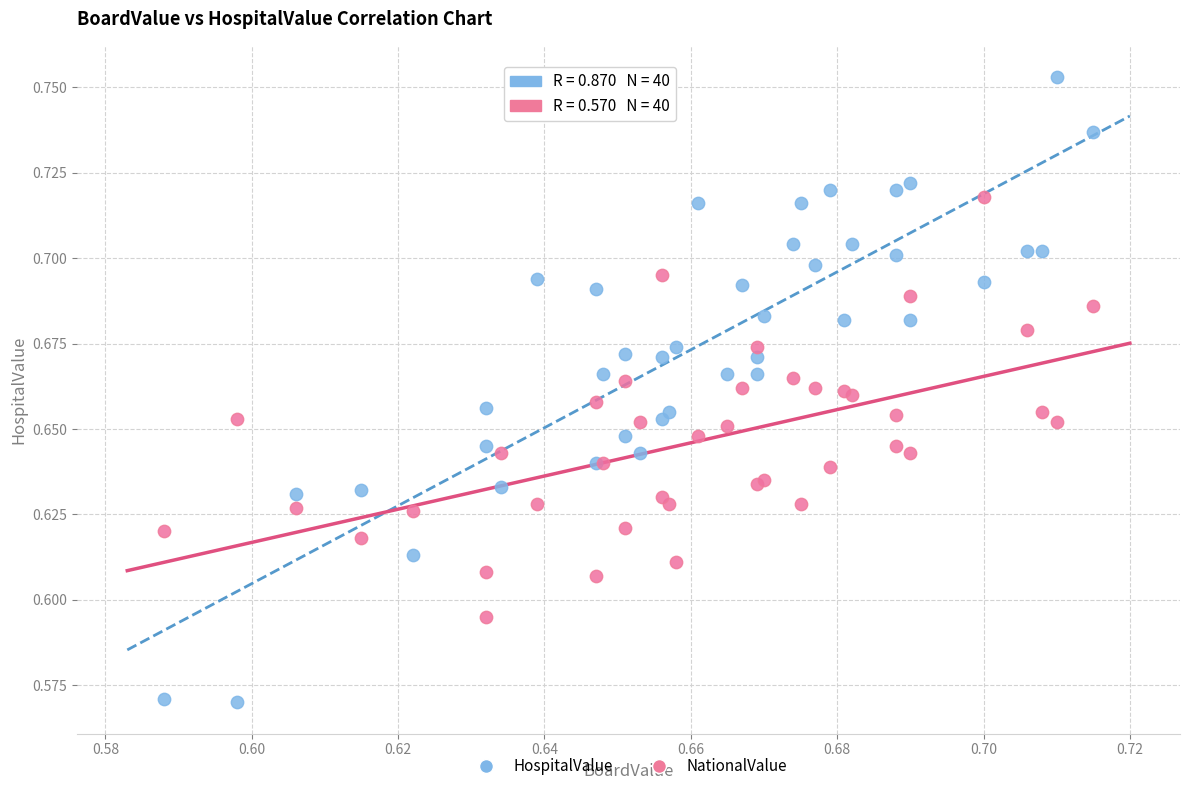

Which series has the largest Y range (max minus min)?

HospitalValue